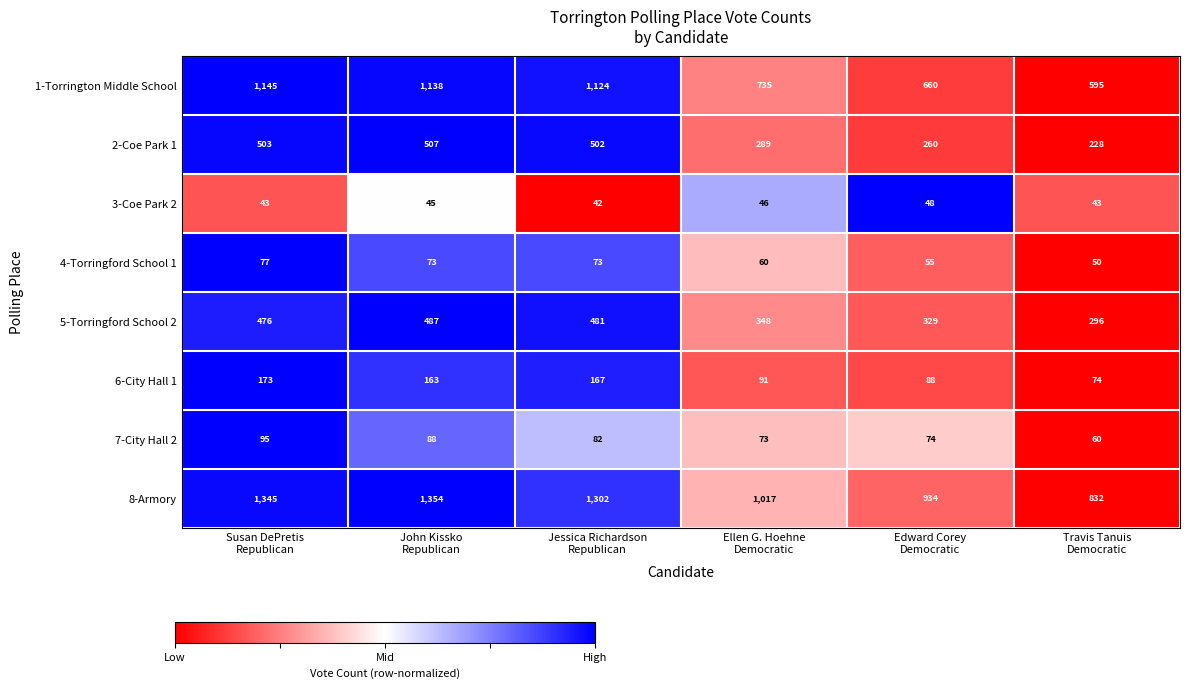

Which series has the largest range (max minus min)?

1-Torrington Middle School